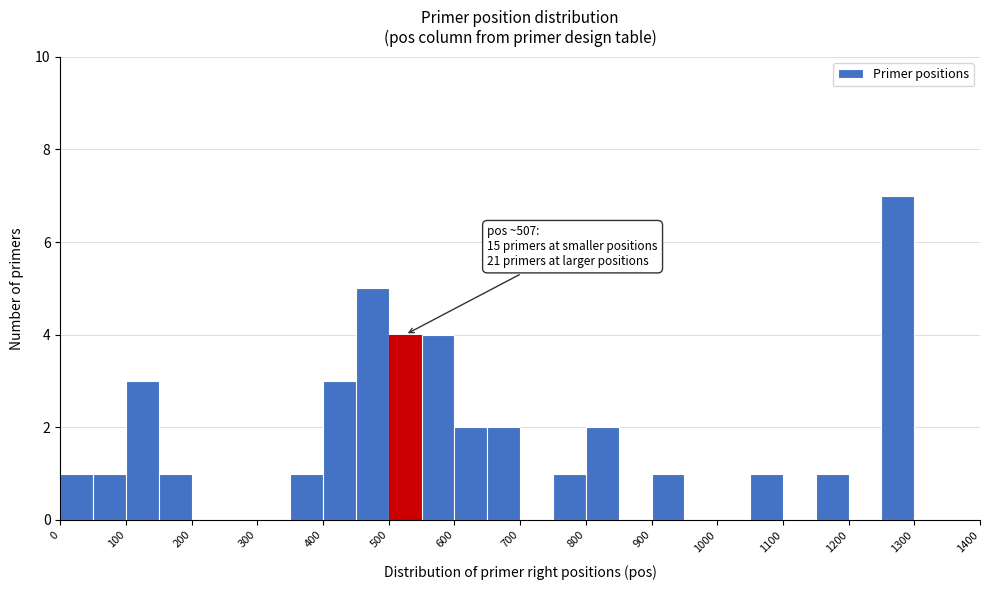

Over which range of the x-axis is the bar tallest?

1250 to 1300